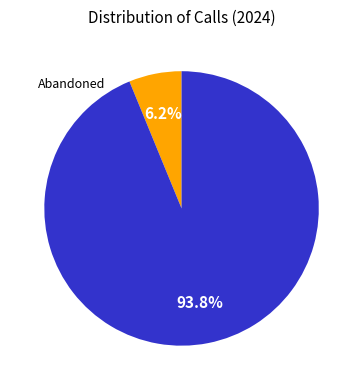

Count the number of slices in the pie.

2